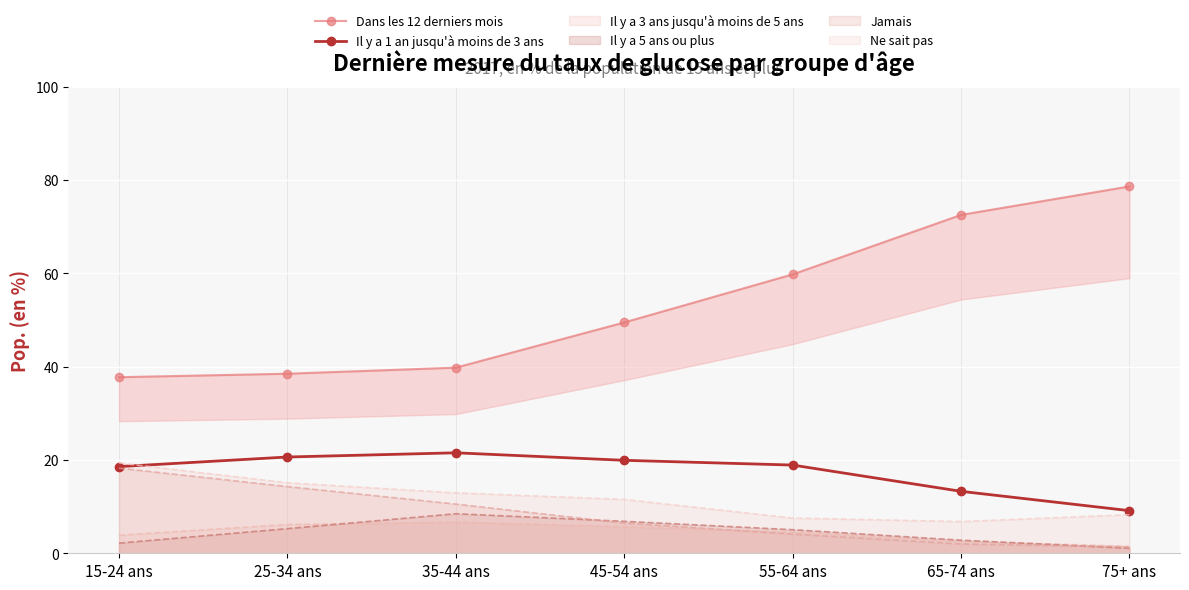

Count the number of categories in the chart.

7